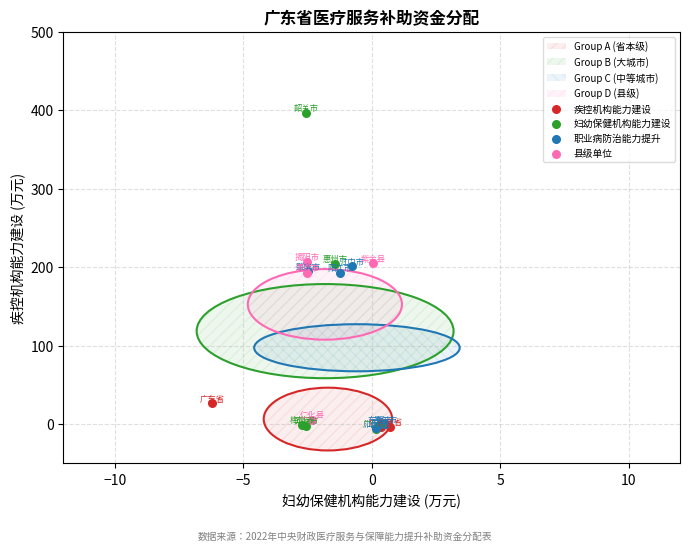

Which series has the widest spread of Y values?

妇幼保健机构能力建设